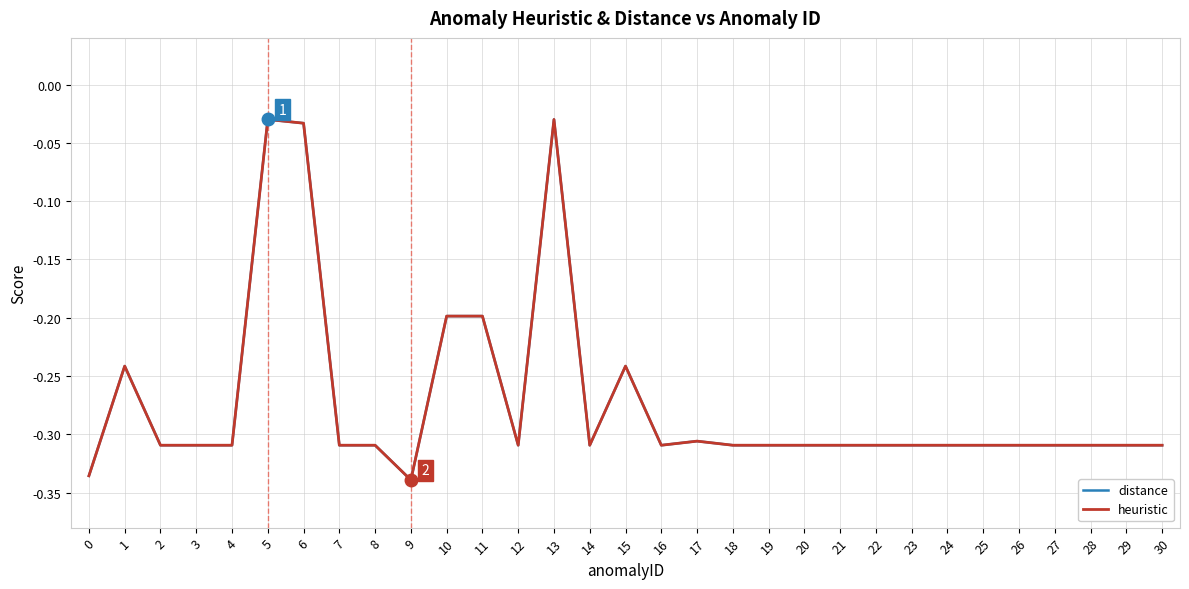

Reading left to right, extract all data points from this chart.

distance: 0=-0.3	1=-0.2	2=-0.3	3=-0.3	4=-0.3	5=-0.0	6=-0.0	7=-0.3	8=-0.3	9=-0.3	10=-0.2	11=-0.2	12=-0.3	13=-0.0	14=-0.3	15=-0.2	16=-0.3	17=-0.3	18=-0.3	19=-0.3	20=-0.3	21=-0.3	22=-0.3	23=-0.3	24=-0.3	25=-0.3	26=-0.3	27=-0.3	28=-0.3	29=-0.3	30=-0.3
heuristic: 0=-0.3	1=-0.2	2=-0.3	3=-0.3	4=-0.3	5=-0.0	6=-0.0	7=-0.3	8=-0.3	9=-0.3	10=-0.2	11=-0.2	12=-0.3	13=-0.0	14=-0.3	15=-0.2	16=-0.3	17=-0.3	18=-0.3	19=-0.3	20=-0.3	21=-0.3	22=-0.3	23=-0.3	24=-0.3	25=-0.3	26=-0.3	27=-0.3	28=-0.3	29=-0.3	30=-0.3